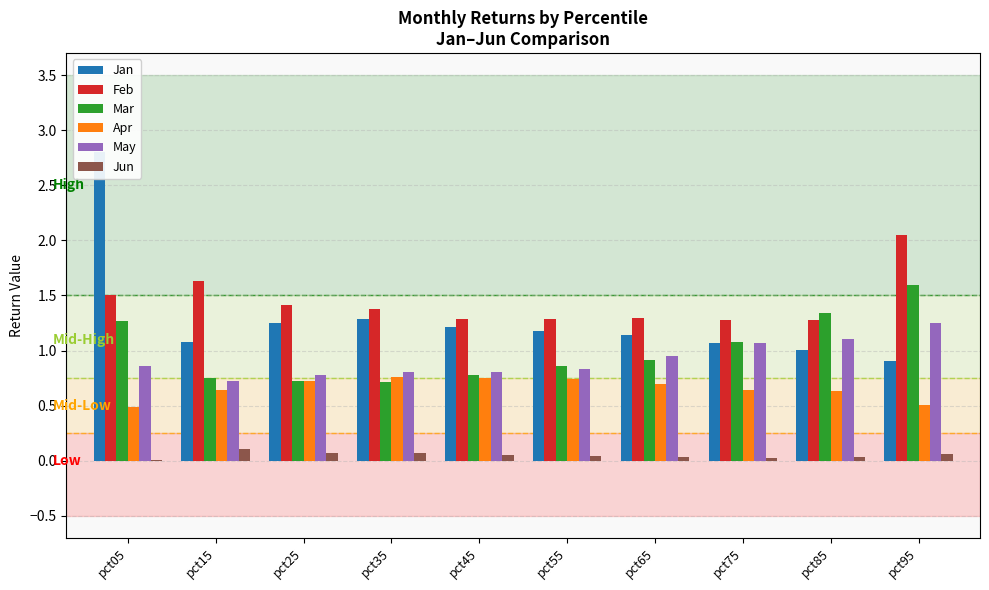

Reading left to right, what are all the values shown in this chart?

Jan: pct05=2.8	pct15=1.1	pct25=1.2	pct35=1.3	pct45=1.2	pct55=1.2	pct65=1.1	pct75=1.1	pct85=1.0	pct95=0.9
Feb: pct05=1.5	pct15=1.6	pct25=1.4	pct35=1.4	pct45=1.3	pct55=1.3	pct65=1.3	pct75=1.3	pct85=1.3	pct95=2.0
Mar: pct05=1.3	pct15=0.7	pct25=0.7	pct35=0.7	pct45=0.8	pct55=0.9	pct65=0.9	pct75=1.1	pct85=1.3	pct95=1.6
Apr: pct05=0.5	pct15=0.6	pct25=0.7	pct35=0.8	pct45=0.7	pct55=0.7	pct65=0.7	pct75=0.6	pct85=0.6	pct95=0.5
May: pct05=0.9	pct15=0.7	pct25=0.8	pct35=0.8	pct45=0.8	pct55=0.8	pct65=1.0	pct75=1.1	pct85=1.1	pct95=1.3
Jun: pct05=0.0	pct15=0.1	pct25=0.1	pct35=0.1	pct45=0.1	pct55=0.0	pct65=0.0	pct75=0.0	pct85=0.0	pct95=0.1